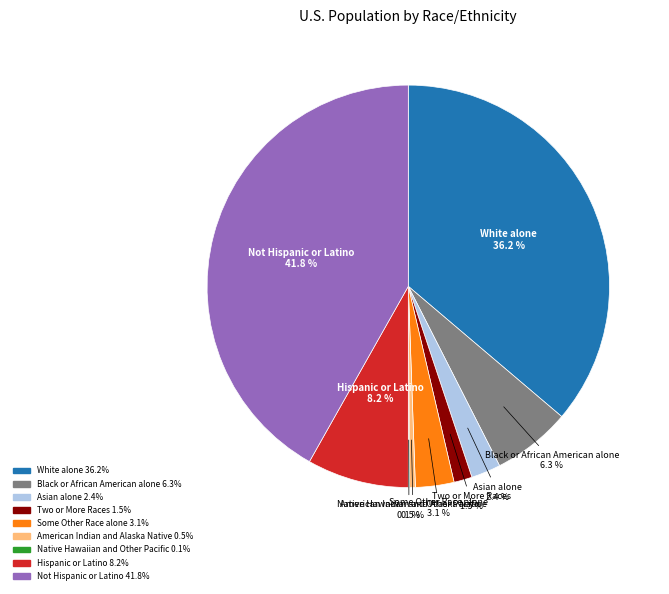

Which has a higher value, Hispanic or Latino or Asian alone?

Hispanic or Latino